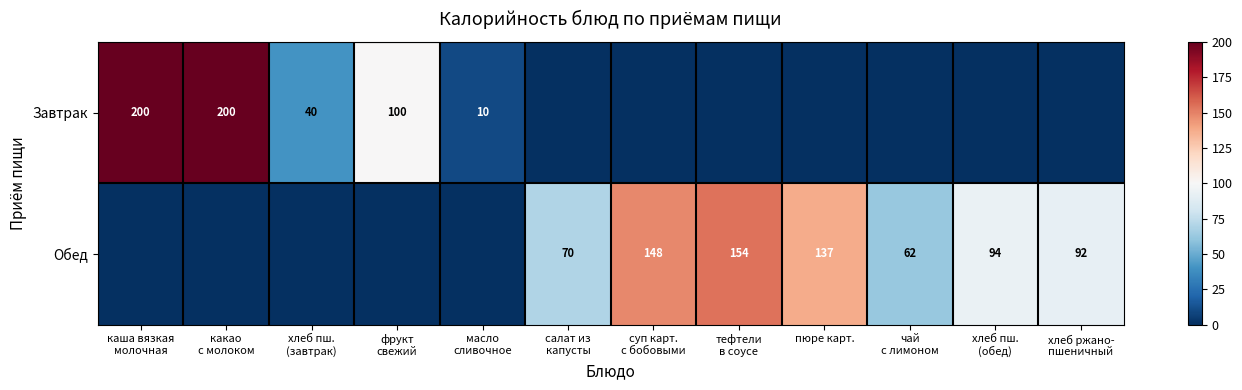

Which has a higher value, пюре карт. or хлеб ржано-
пшеничный?

пюре карт.